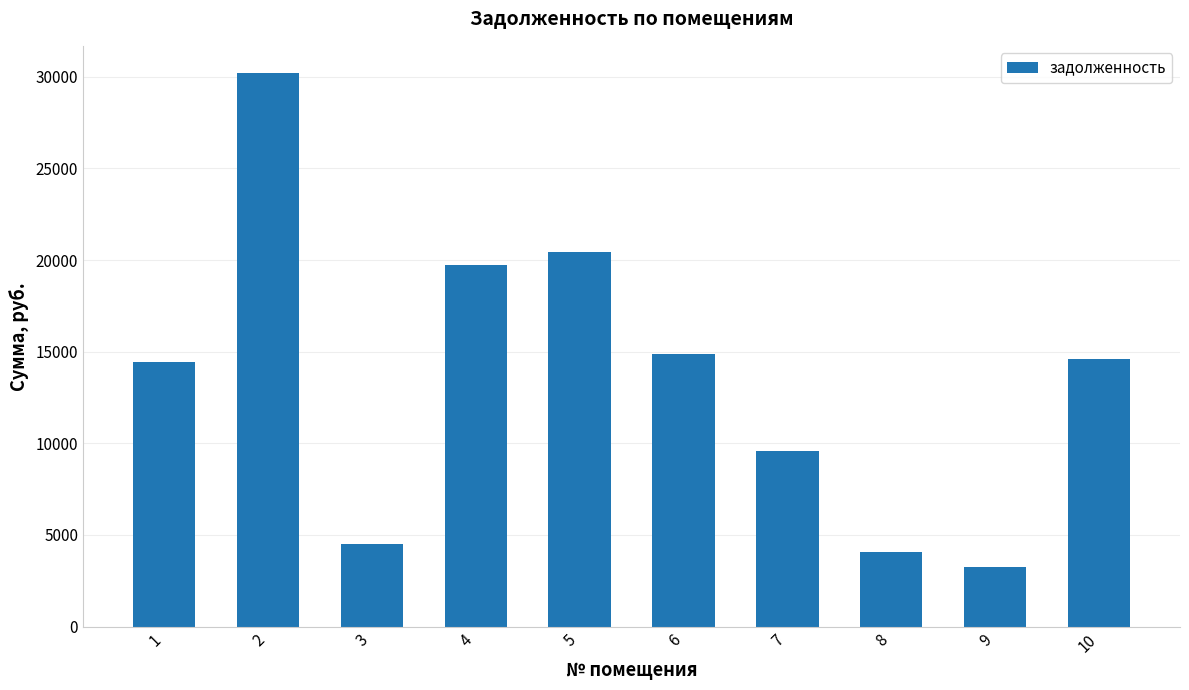

What is the greatest value displayed?

30177.6